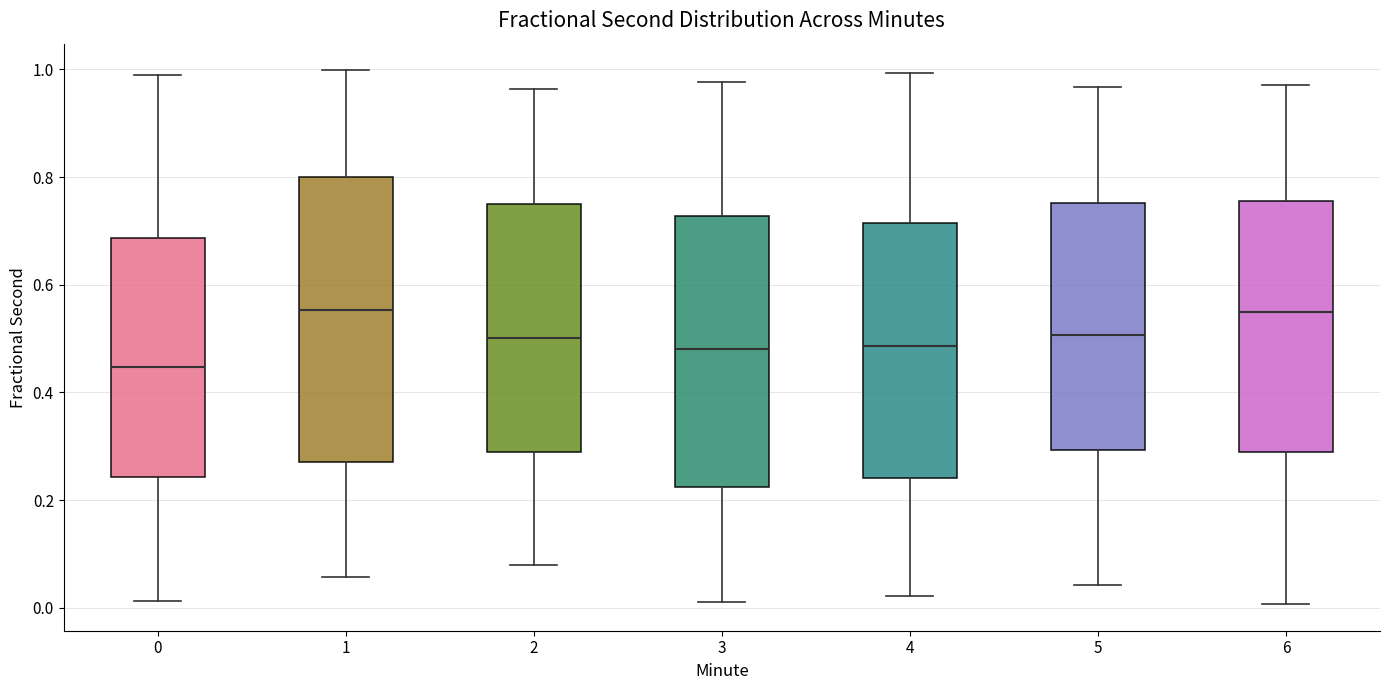

Which box has the lowest median line?

0